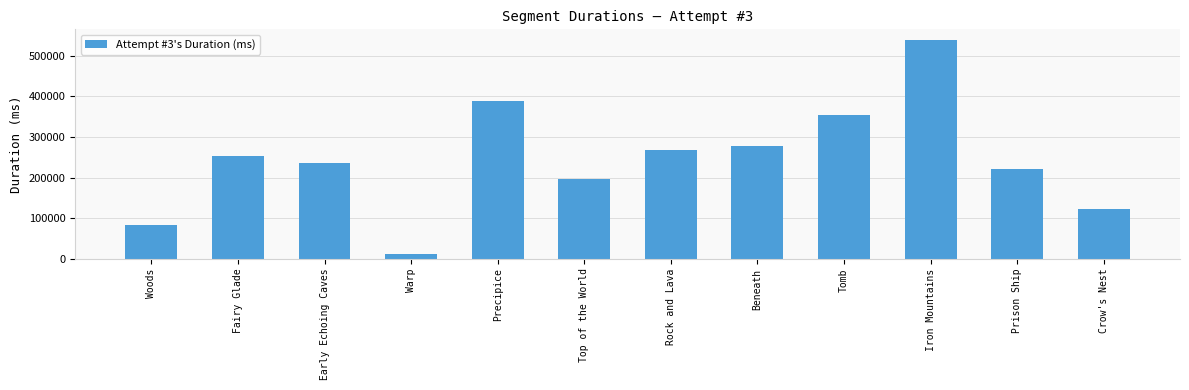

What is the sum of all values?

2948289